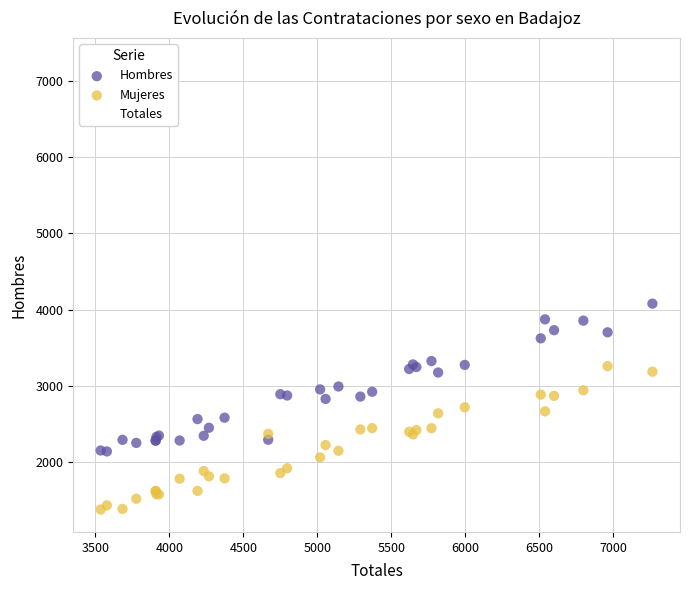

What is the X range (max minus min) for the scatter plot?

3731